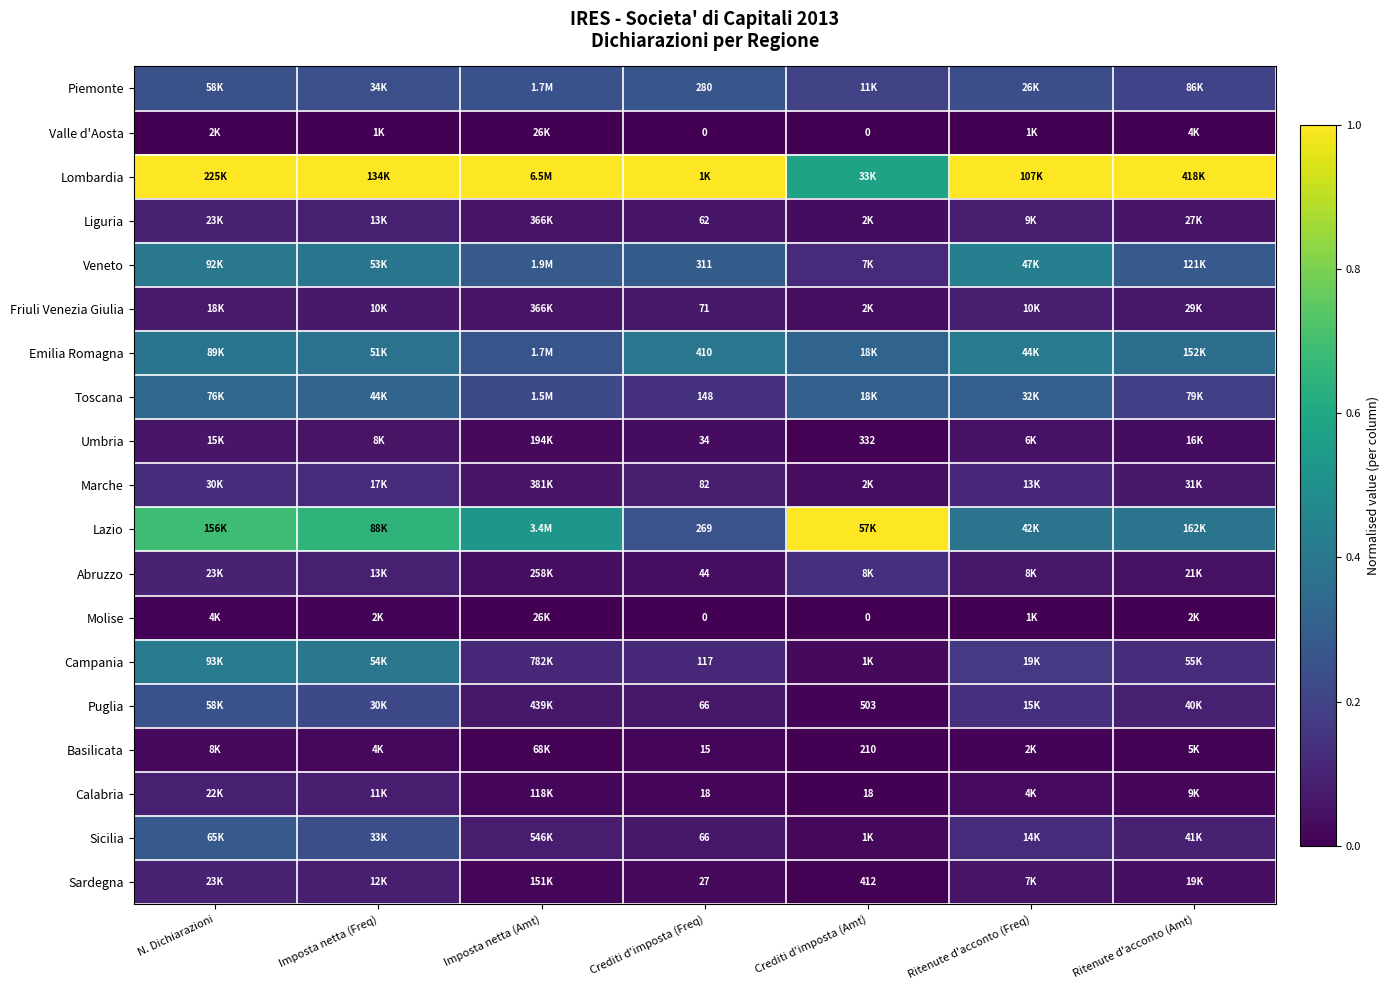

At how many categories does at least one series exceed 0?

7